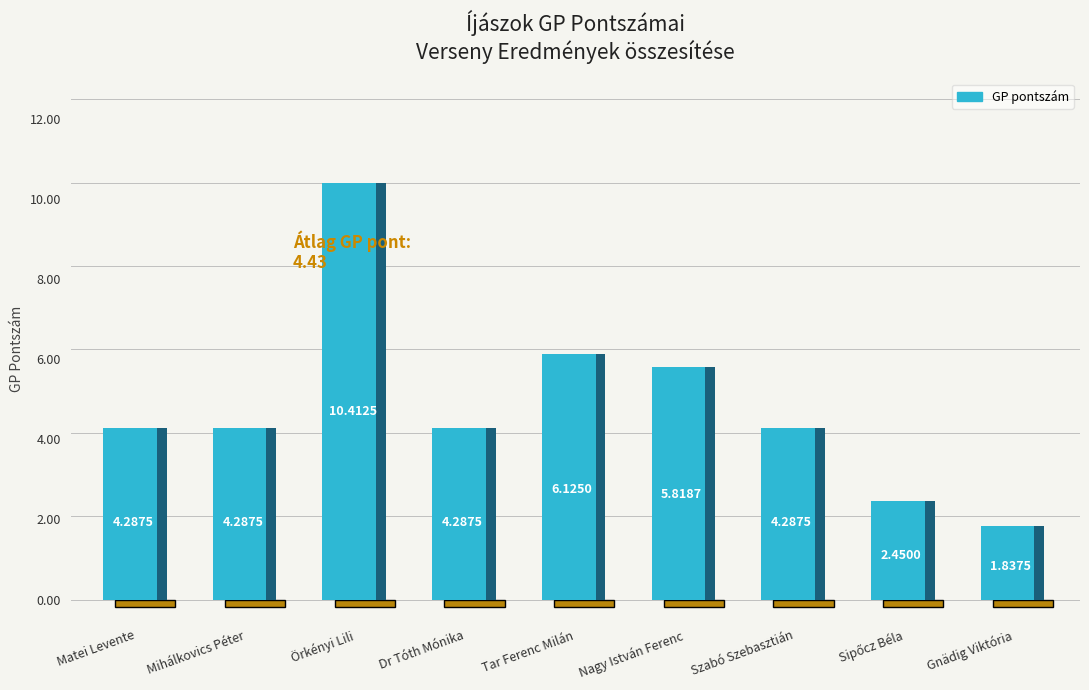

List the labels in order of value, smallest first.

Gnädig Viktória, Sipőcz Béla, Matei Levente, Mihálkovics Péter, Dr Tóth Mónika, Szabó Szebasztián, Nagy István Ferenc, Tar Ferenc Milán, Örkényi Lili